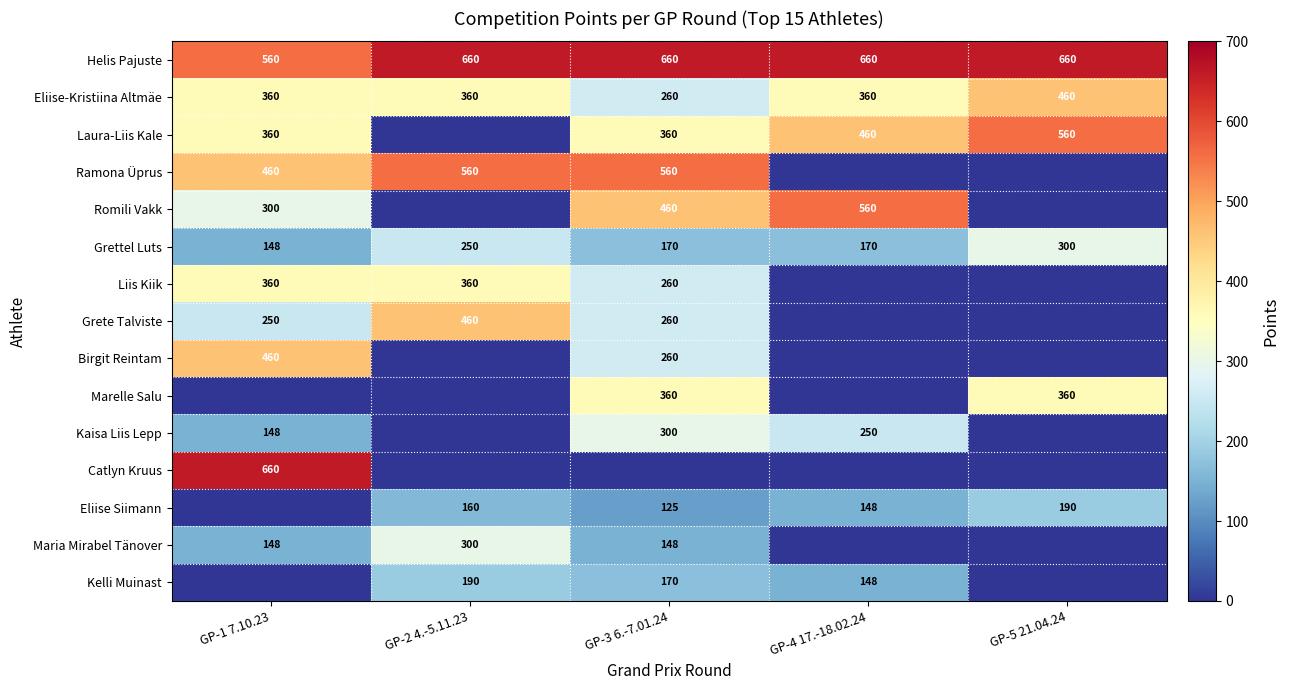

True or false: Eliise-Kristiina Altmäe has a value of 469 at GP-4 17.-18.02.24.

False